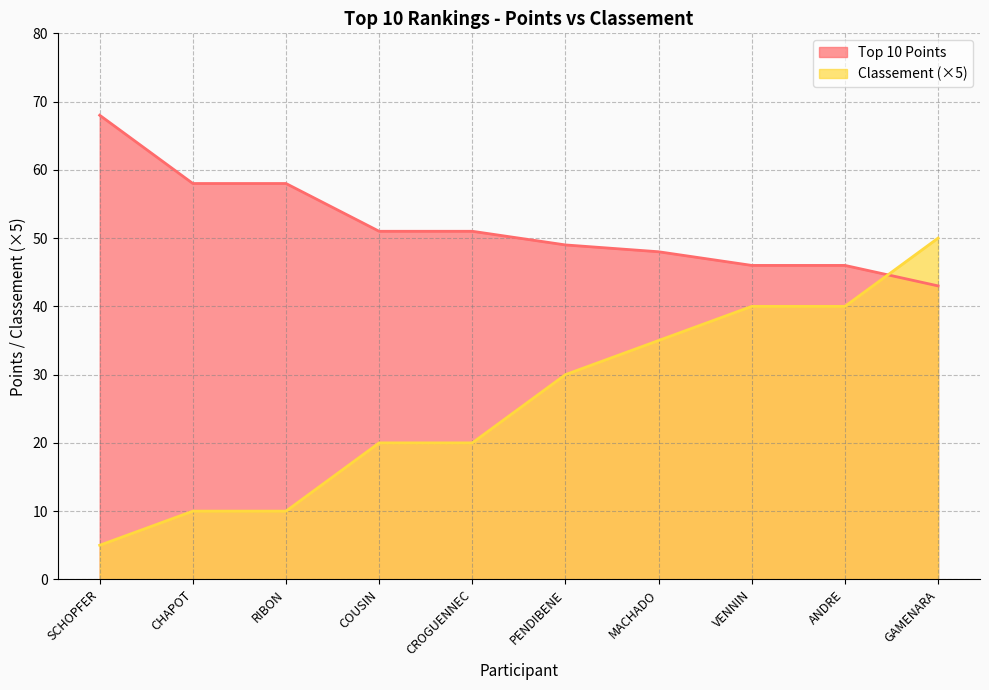

What is the sum of all Classement values?

260